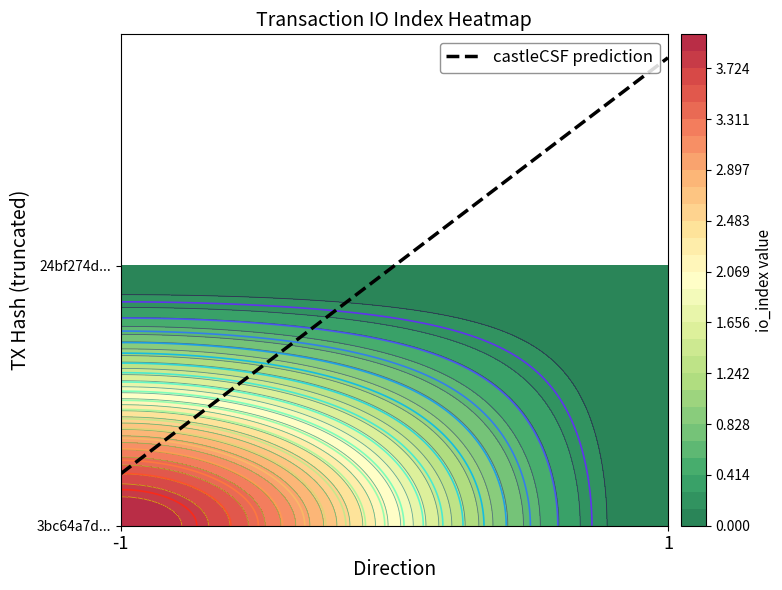

Count the 3bc64a7d8792c97a0fd35610b090d9004f2d56d values in the range 0 to 4.

2